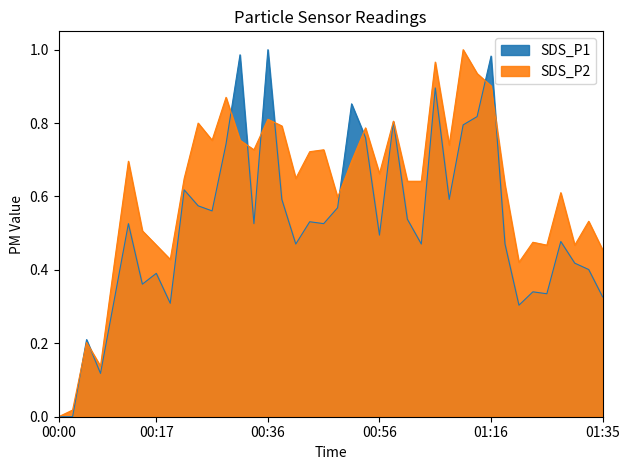

Reading right to left, extract all data points from this chart.

SDS_P1: 01:35=0.3	01:33=0.4	01:30=0.4	01:28=0.5	01:26=0.3	01:23=0.3	01:21=0.3	01:18=0.5	01:16=1.0	01:13=0.8	01:11=0.8	01:08=0.6	01:06=0.9	01:03=0.5	01:01=0.5	00:58=0.8	00:56=0.5	00:53=0.8	00:51=0.9	00:49=0.6	00:46=0.5	00:44=0.5	00:41=0.5	00:39=0.6	00:36=1.0	00:34=0.5	00:32=1.0	00:29=0.7	00:27=0.6	00:24=0.6	00:22=0.6	00:19=0.3	00:17=0.4	00:15=0.4	00:12=0.5	00:10=0.3	00:07=0.1	00:05=0.2	00:02=0.0	00:00=0.0
SDS_P2: 01:35=0.5	01:33=0.5	01:30=0.5	01:28=0.6	01:26=0.5	01:23=0.5	01:21=0.4	01:18=0.6	01:16=0.9	01:13=0.9	01:11=1.0	01:08=0.7	01:06=1.0	01:03=0.6	01:01=0.6	00:58=0.8	00:56=0.7	00:53=0.8	00:51=0.7	00:49=0.6	00:46=0.7	00:44=0.7	00:41=0.6	00:39=0.8	00:36=0.8	00:34=0.7	00:32=0.8	00:29=0.9	00:27=0.8	00:24=0.8	00:22=0.6	00:19=0.4	00:17=0.5	00:15=0.5	00:12=0.7	00:10=0.4	00:07=0.1	00:05=0.2	00:02=0.0	00:00=0.0